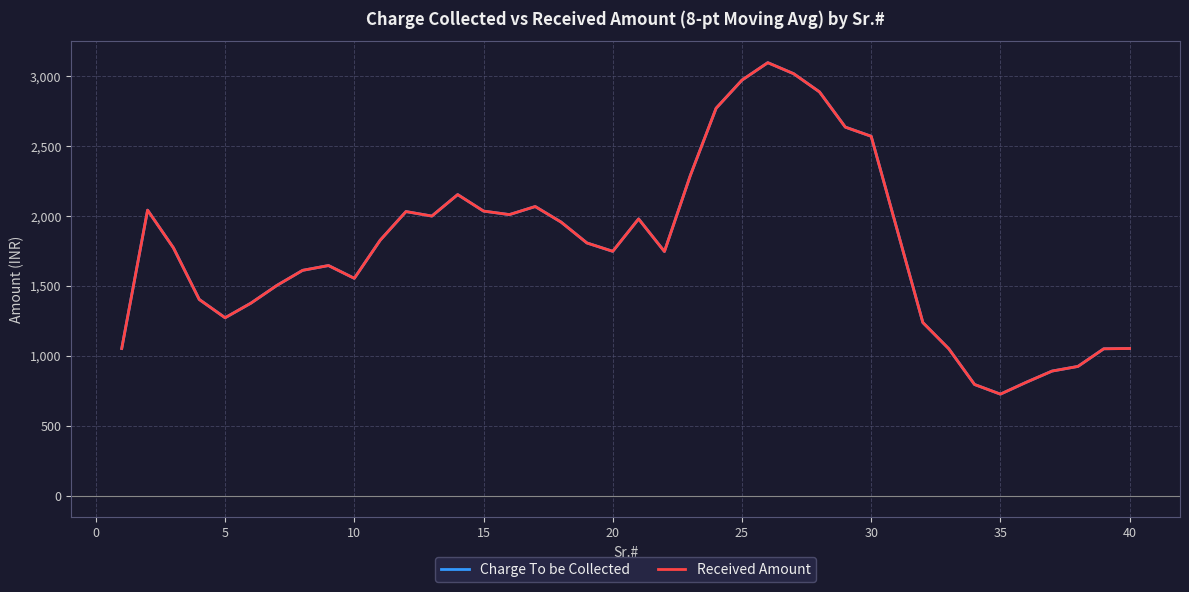

What is the difference between the second highest and minimum values in the Charge To be Collected series?

2290.5